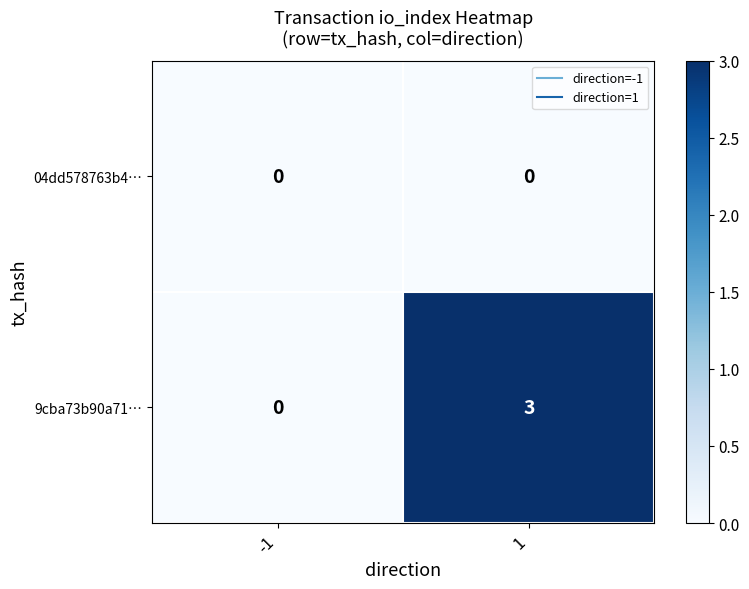

What is the sum of all 9cba73b90a71… values?

3